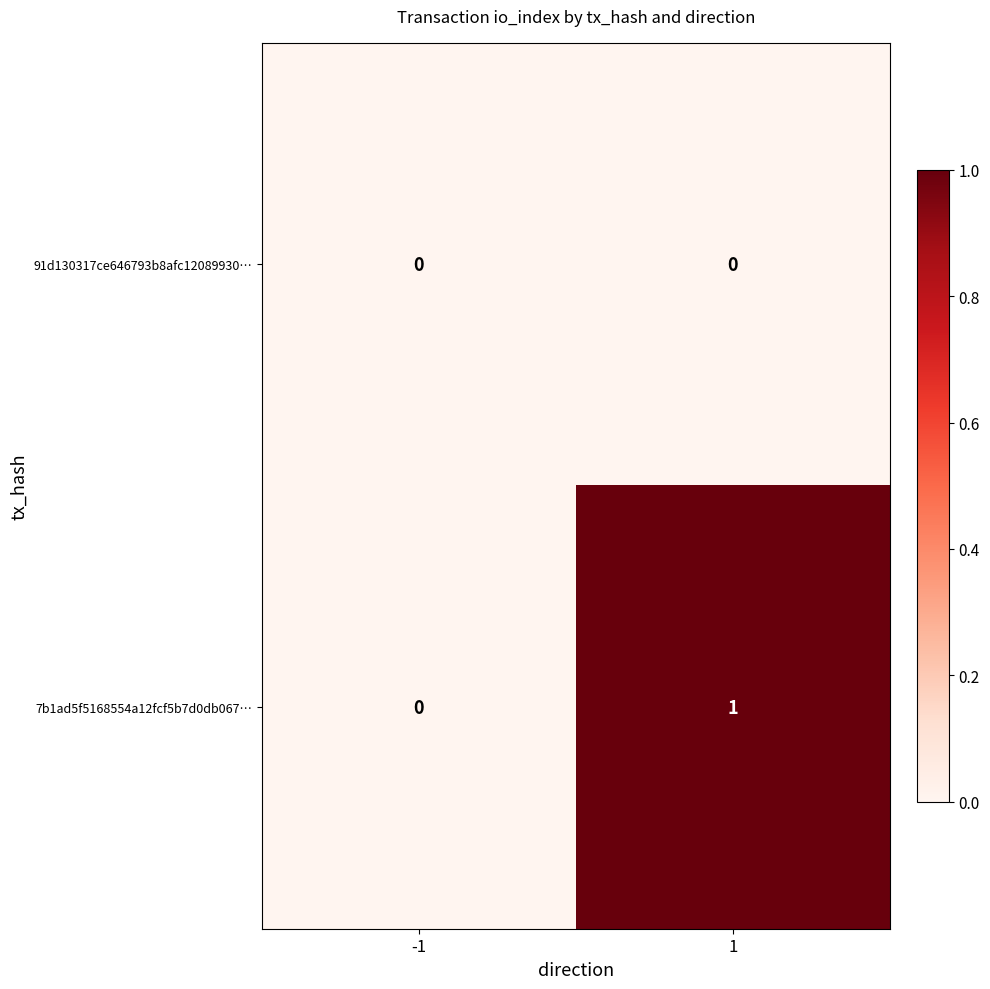

The value of 7b1ad5f5168554a12fcf5b7d0db067… at 1 is 0. True or false?

False